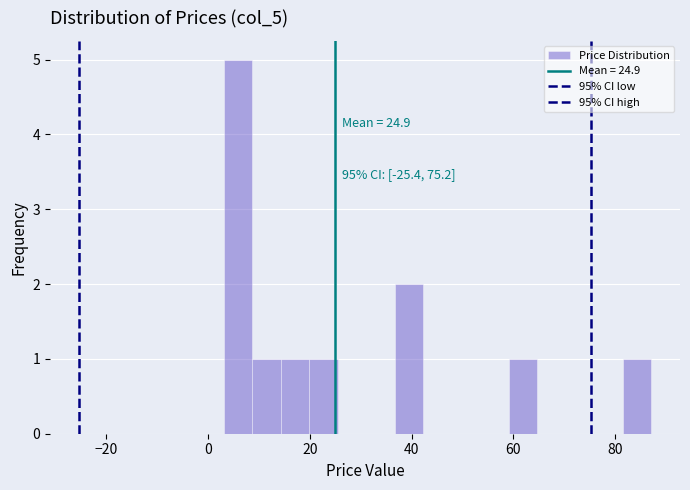

Around what value on the x-axis is the tallest bar? Give the approximate position of its centre, as read against the axis.

6